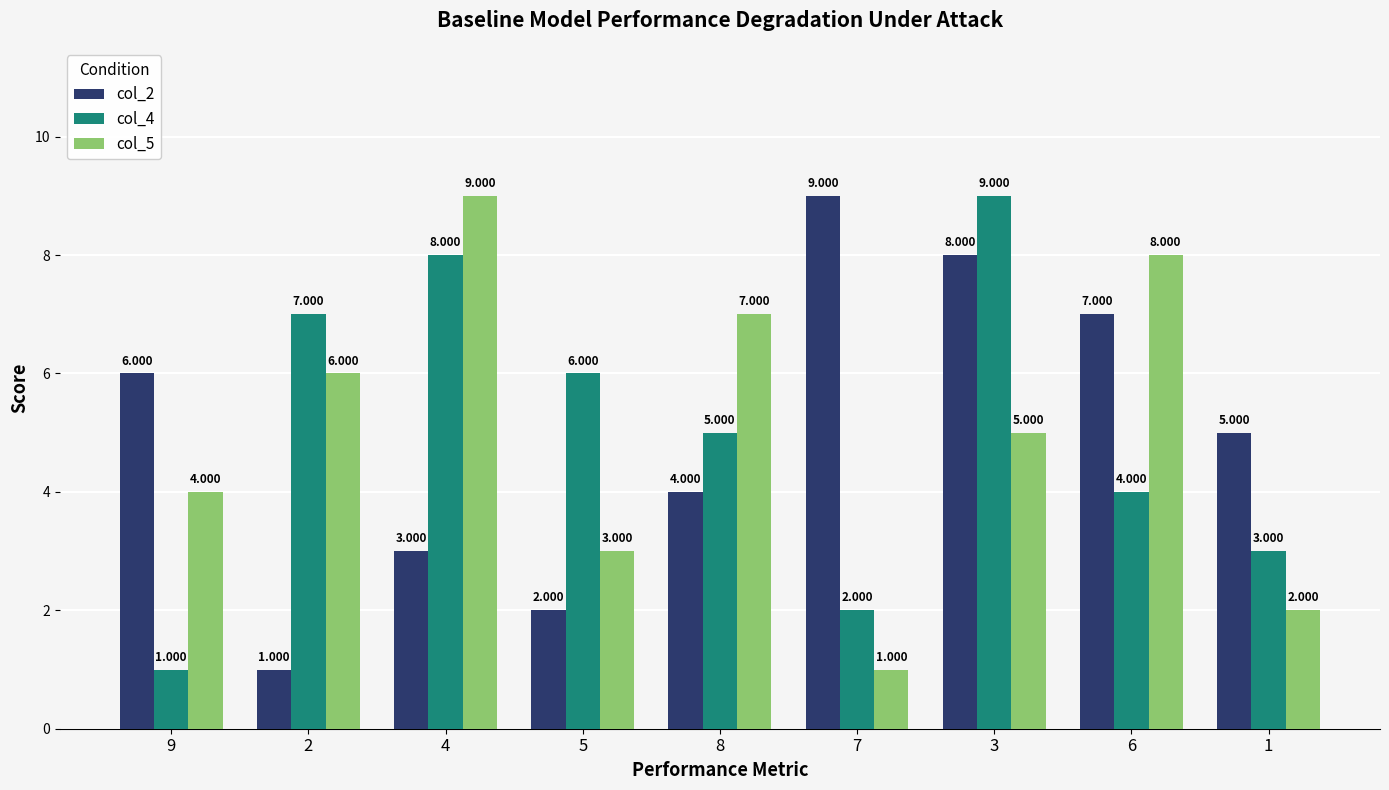

What is the value of the col_5 bar at the 6th from the left?

1